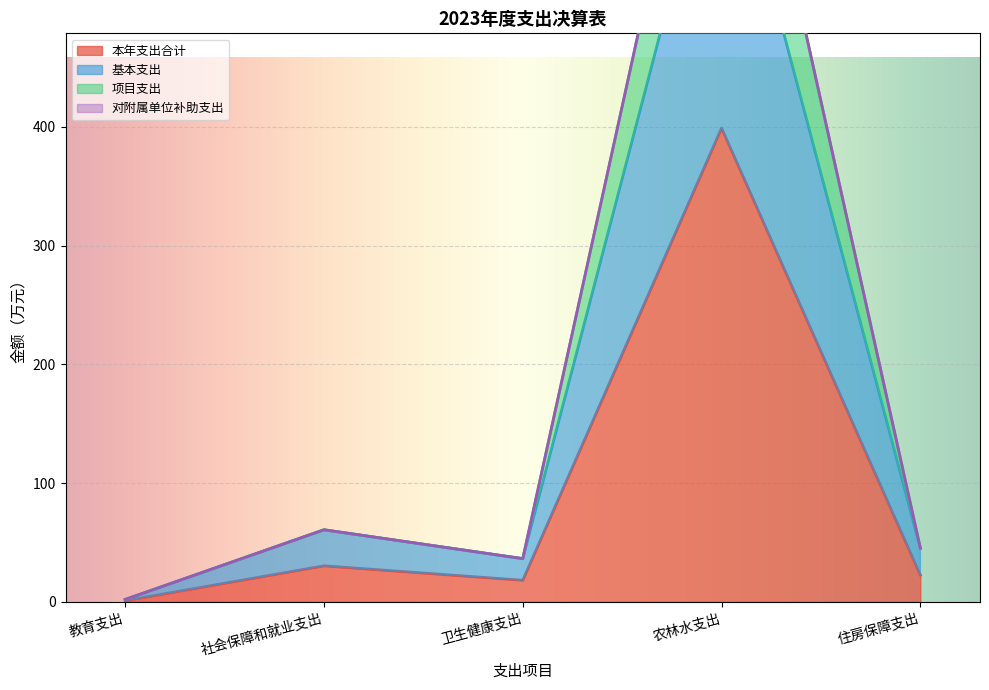

The value of 本年支出合计 at 农林水支出 is 600.7. True or false?

False